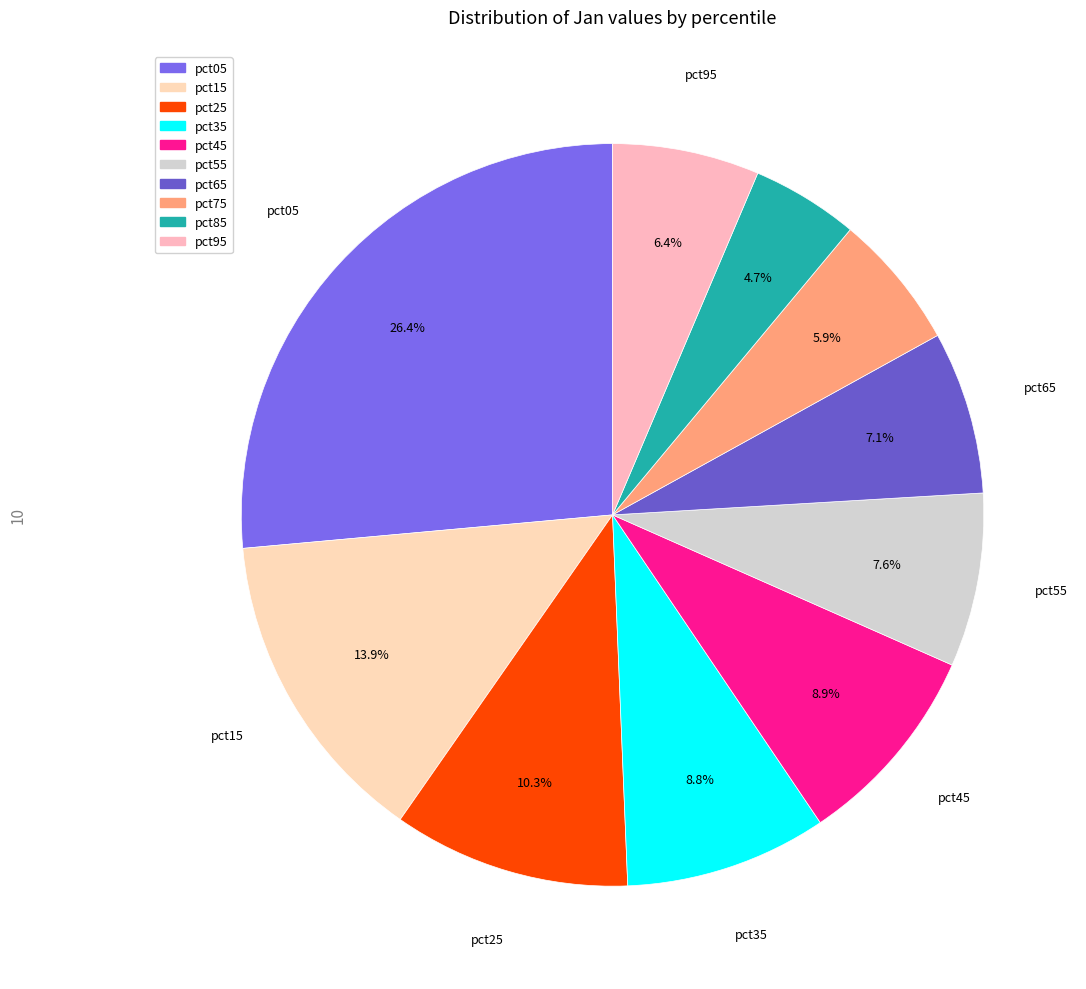

To the nearest percent, what portion does pct55 represent?

8%